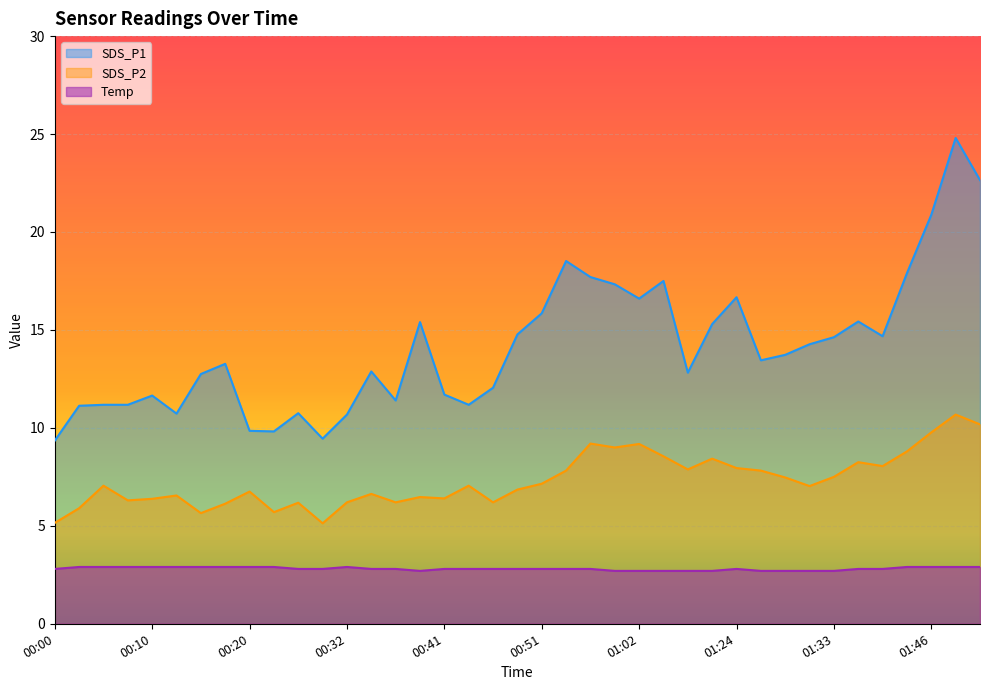

List the series in order of their overall mean, lowest first.

Temp, SDS_P2, SDS_P1